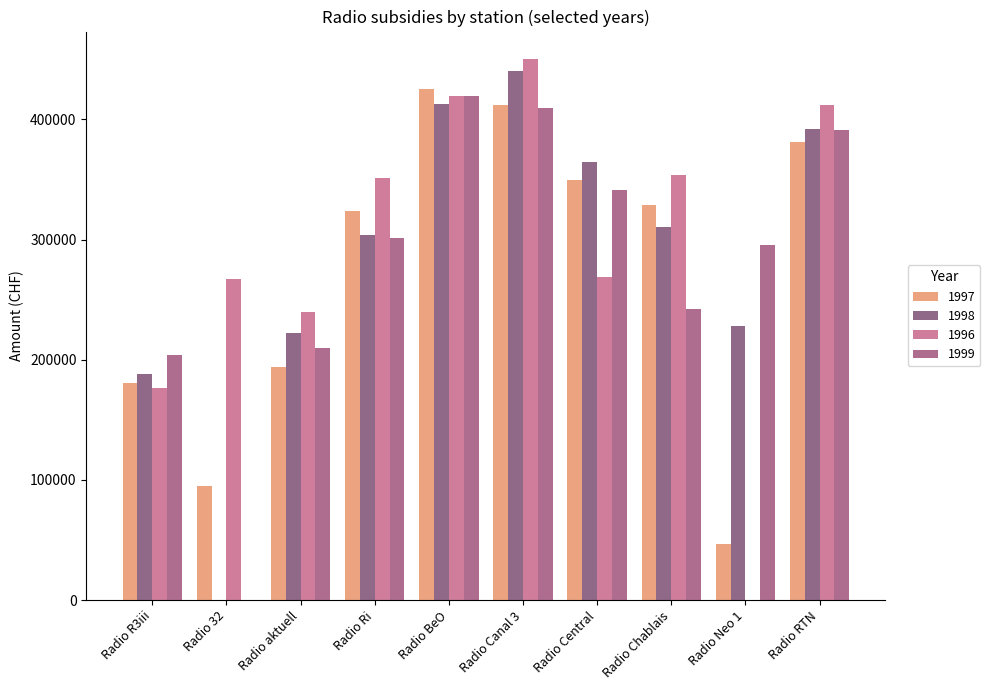

Is it true that 1997 equals 46070 at Radio aktuell?

False